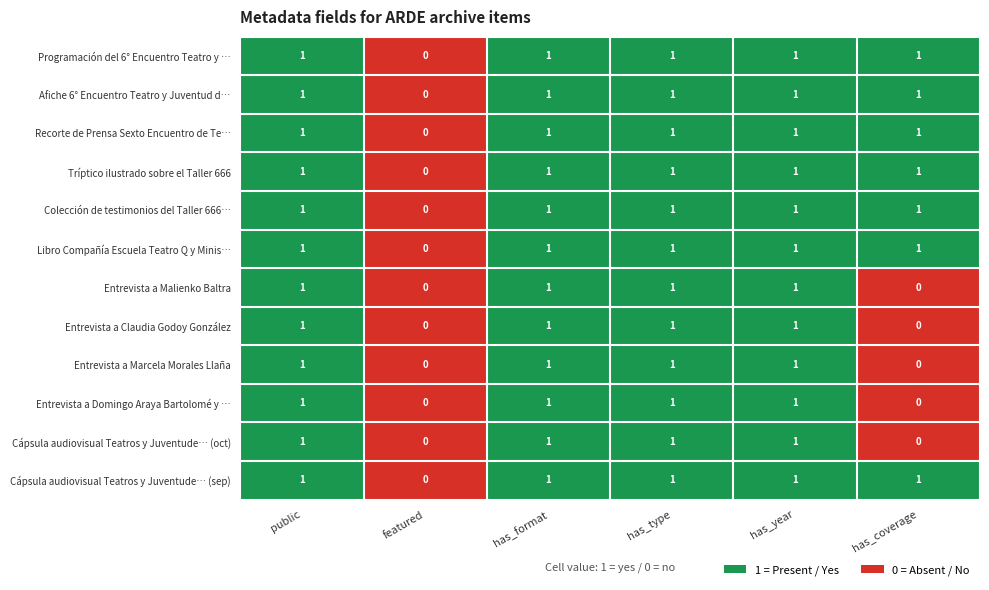

Is the value of Entrevista a Malienko Baltra at has_coverage greater than the value of Libro Compañía Escuela Teatro Q y Minis… at has_type?

No